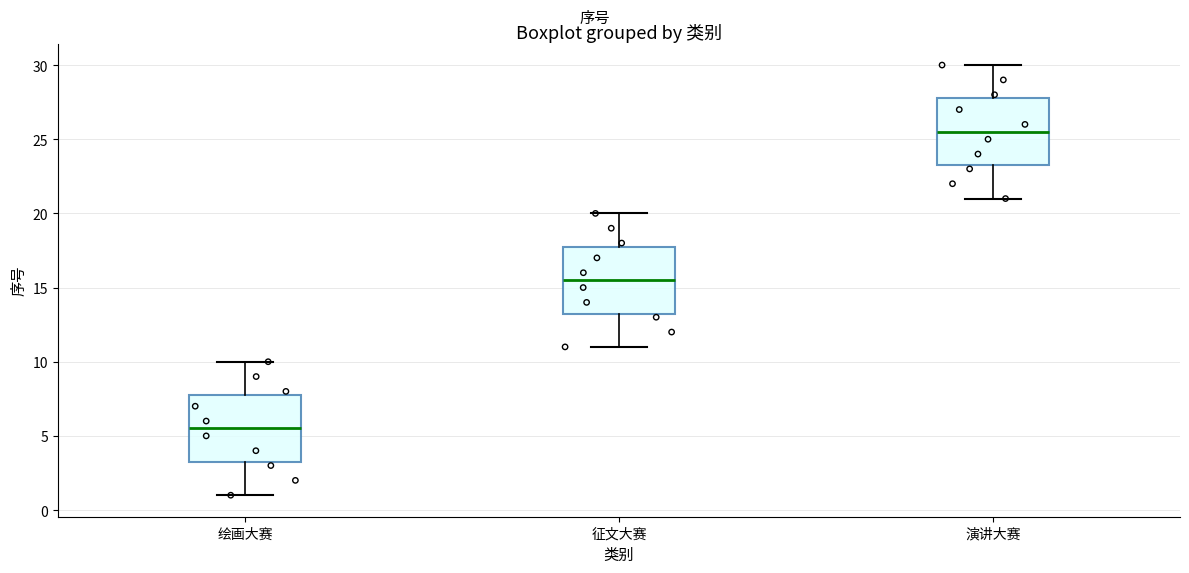

Which box's median line is the highest?

演讲大赛